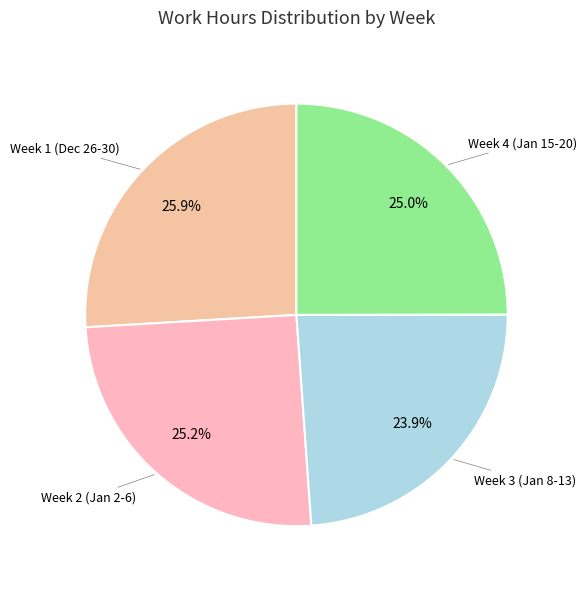

How many segments does this pie chart have?

4